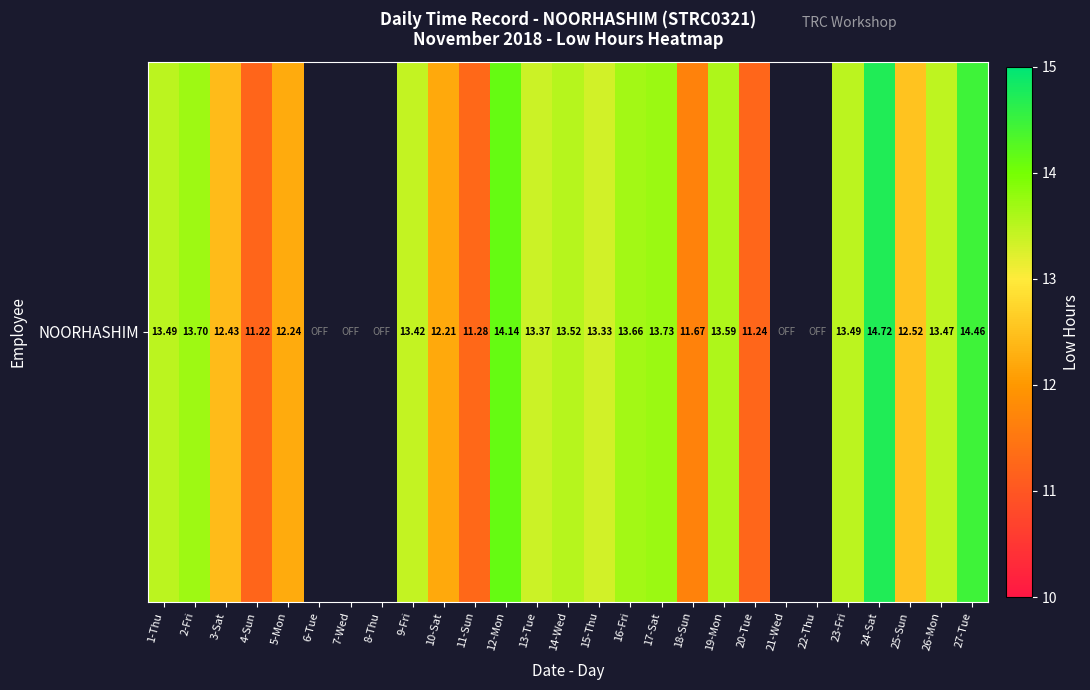

What is the sum of the values at 4-Sun and 22-Thu?

11.2